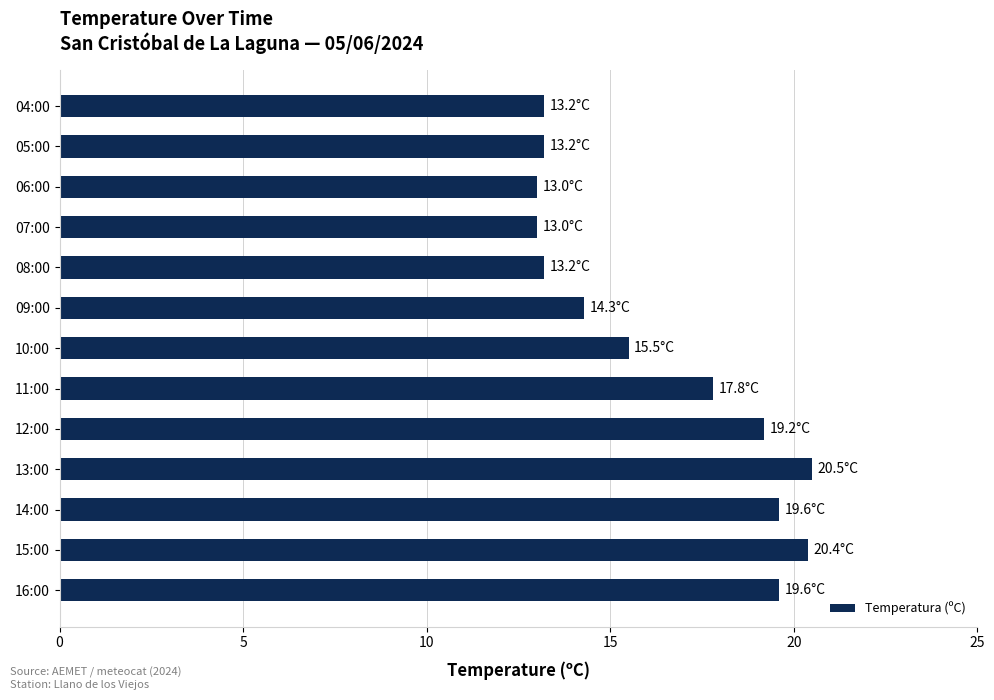

What is the change in value from 09:00 to 06:00?

-1.3